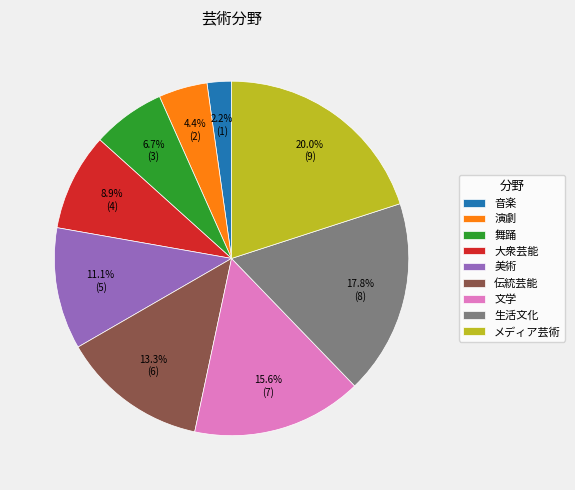

Which has a higher value, 演劇 or 音楽?

演劇